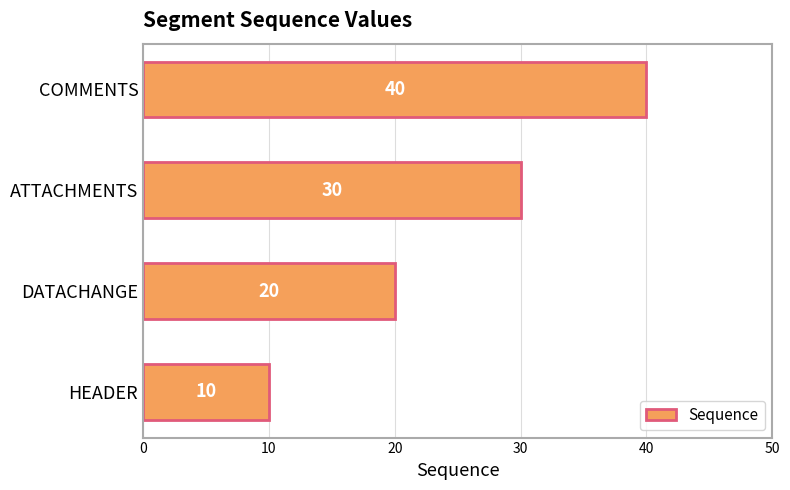

What is the maximum value shown in the chart?

40